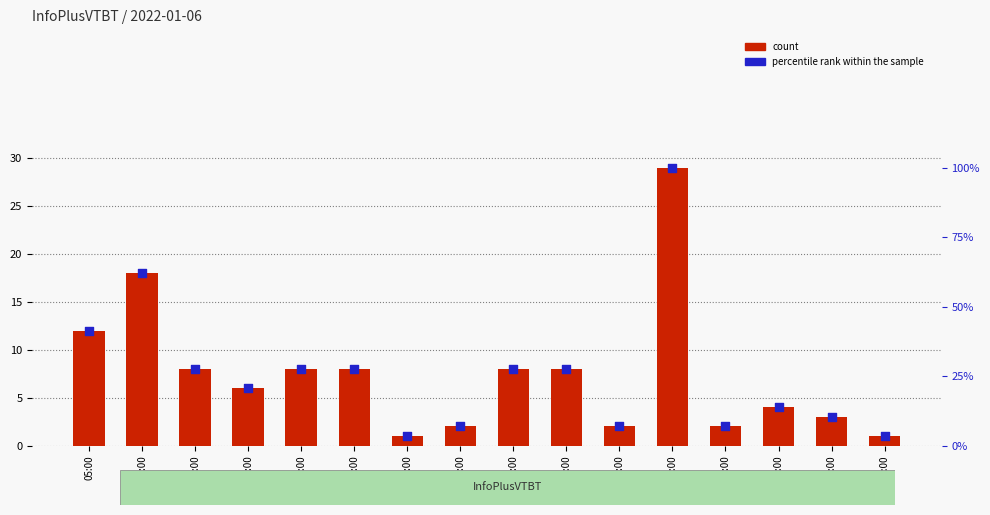

What are all the series names shown in the legend?

count, percentile rank within the sample